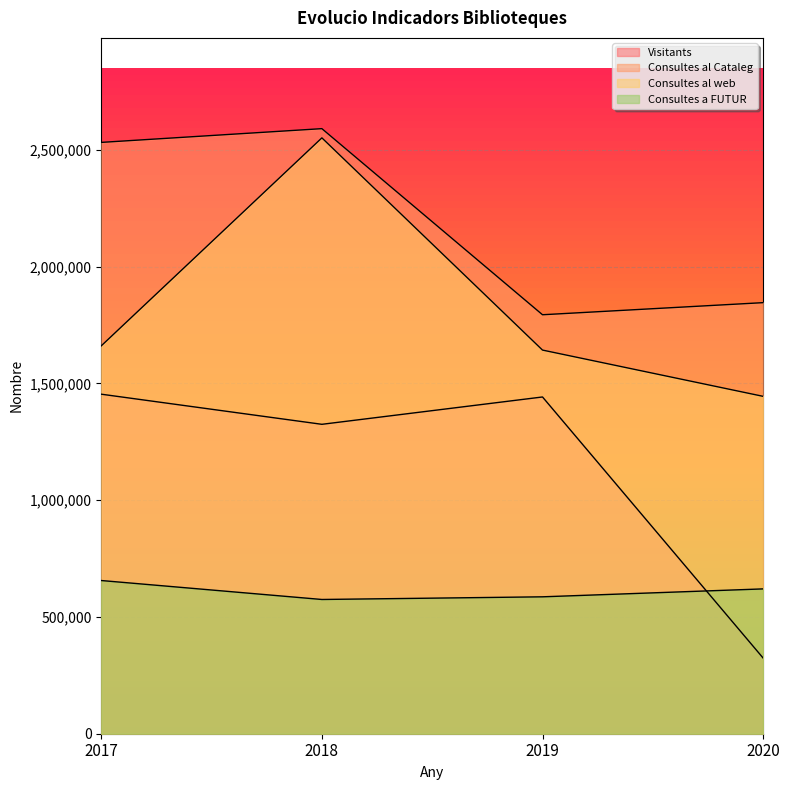

What is the maximum value for Consultes a FUTUR?

656086